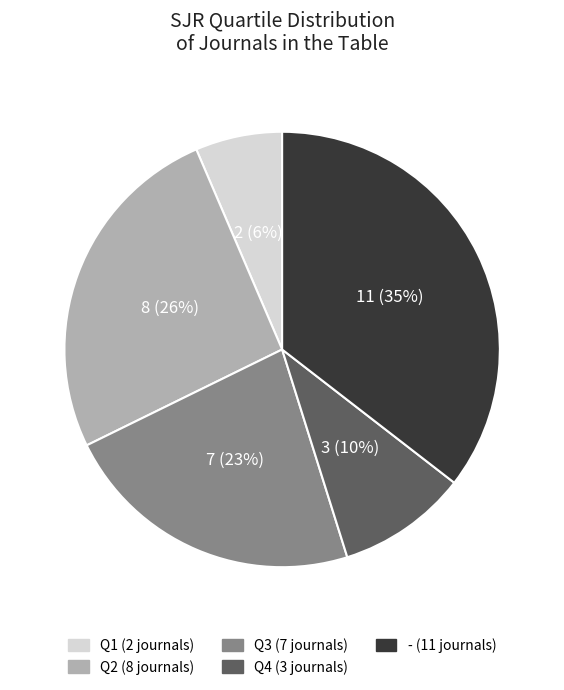

Is it true that Q2 is 17% of the pie?

False